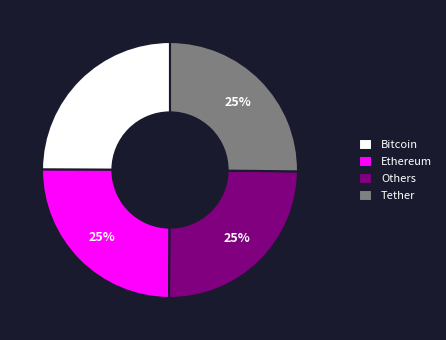

How many slices are in this pie chart?

4